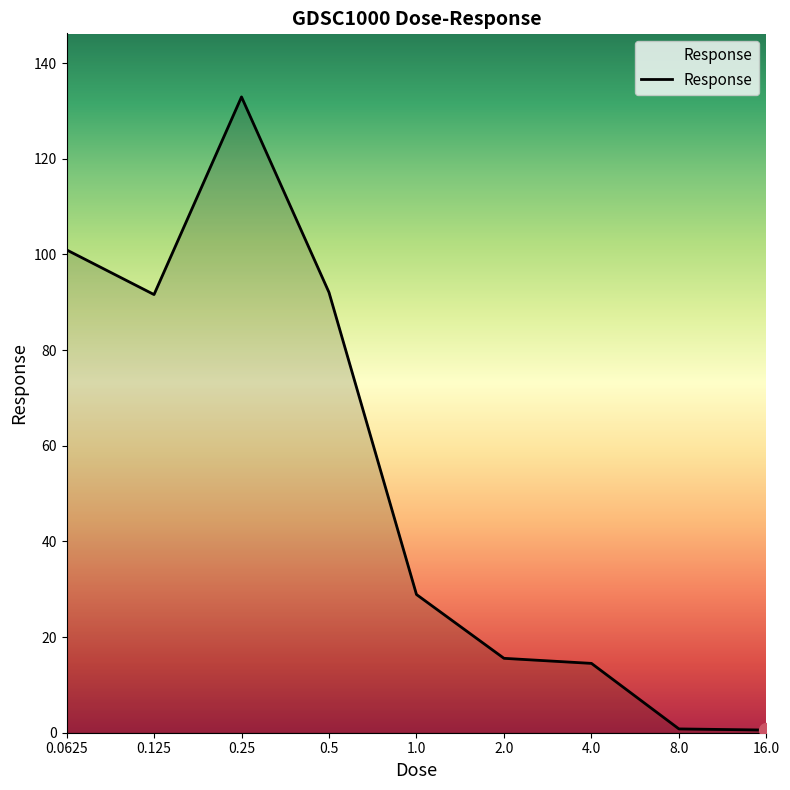

What is the maximum value shown in the chart?

132.9